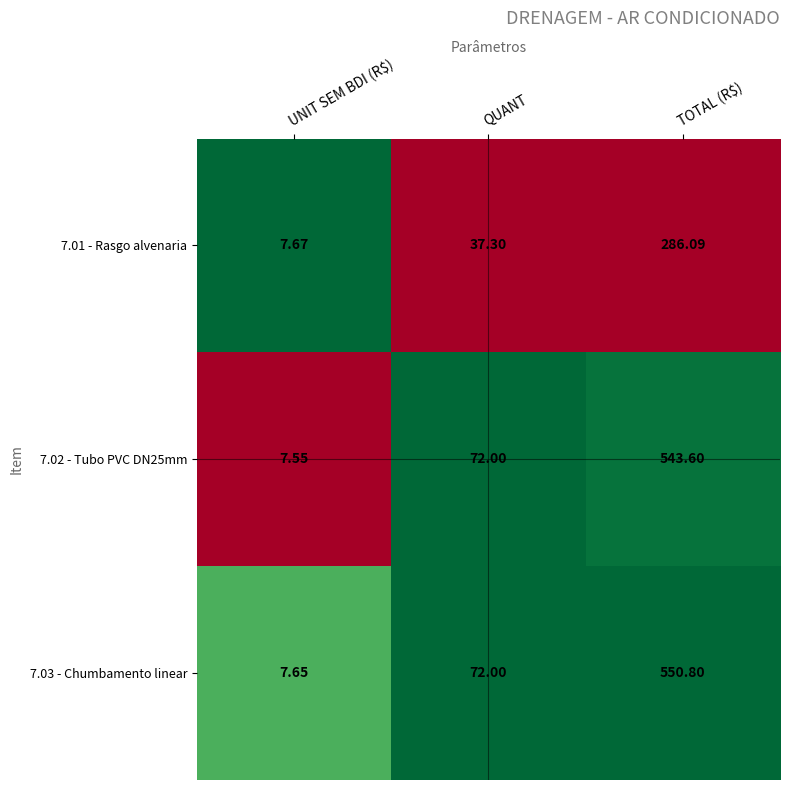

Which label corresponds to the smallest value in the chart?

UNIT SEM BDI (R$)